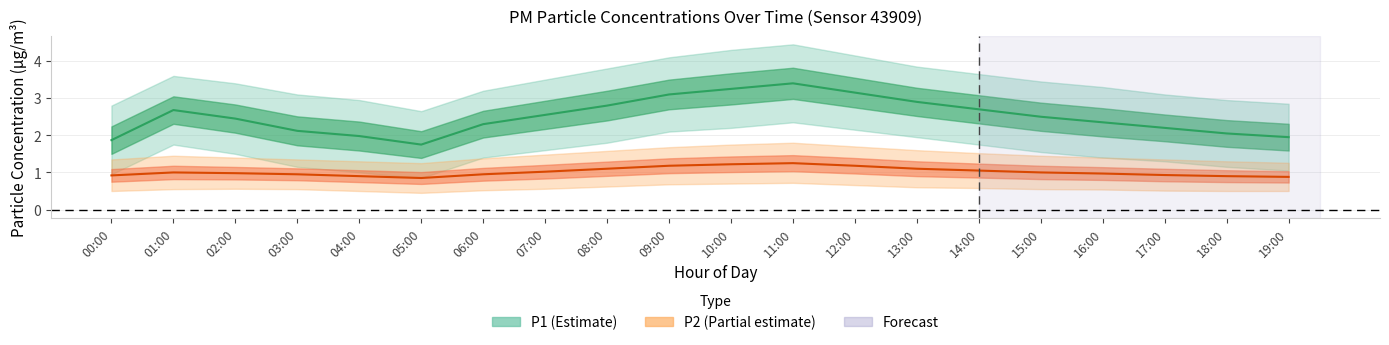

True or false: P2 mean has more than 0 interior local peaks.

True